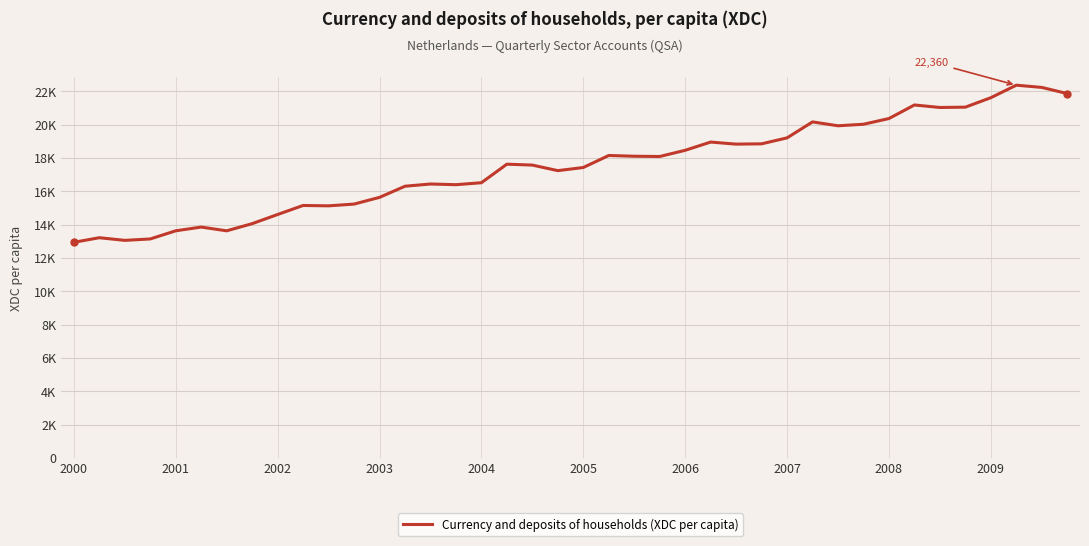

Does the chart display data point markers on the line(s)?

No